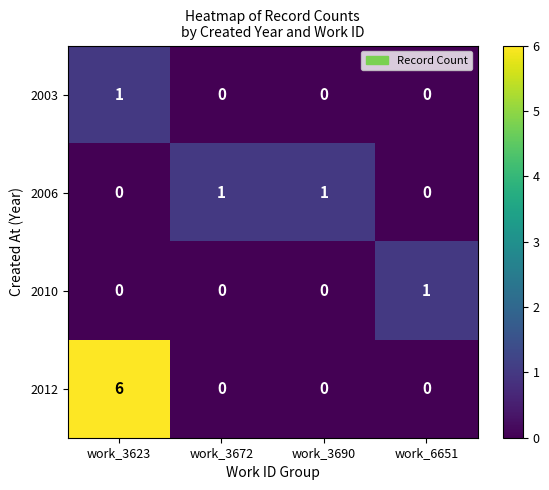

Which series changed the most between work_3623 and work_3690?

2012